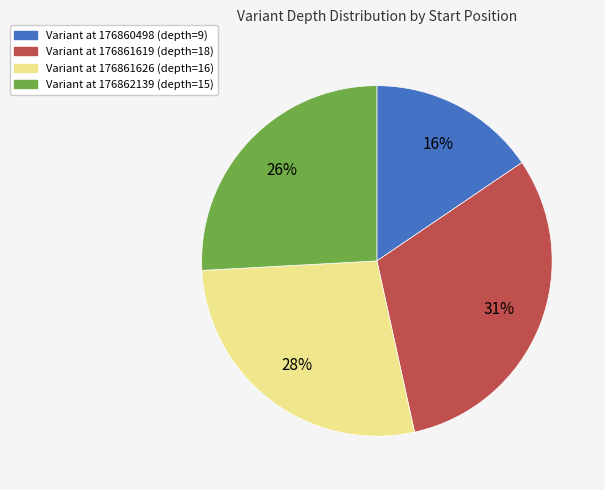

Is there a majority slice in this chart?

No